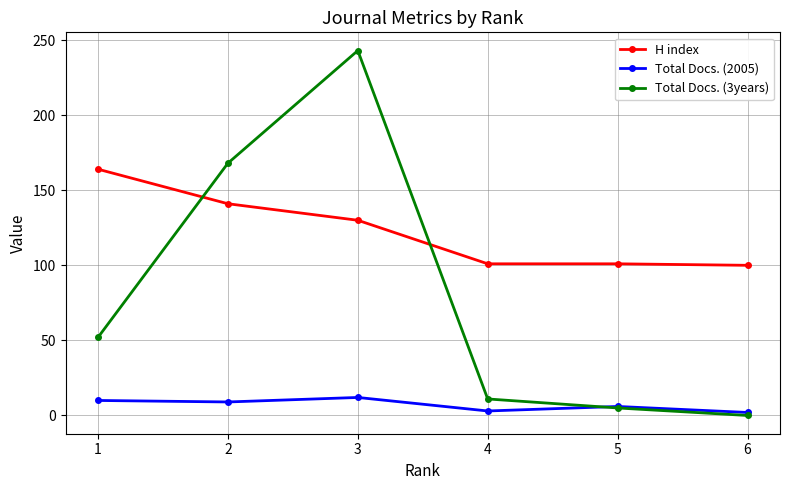

Which series has the largest range (max minus min)?

Total Docs. (3years)